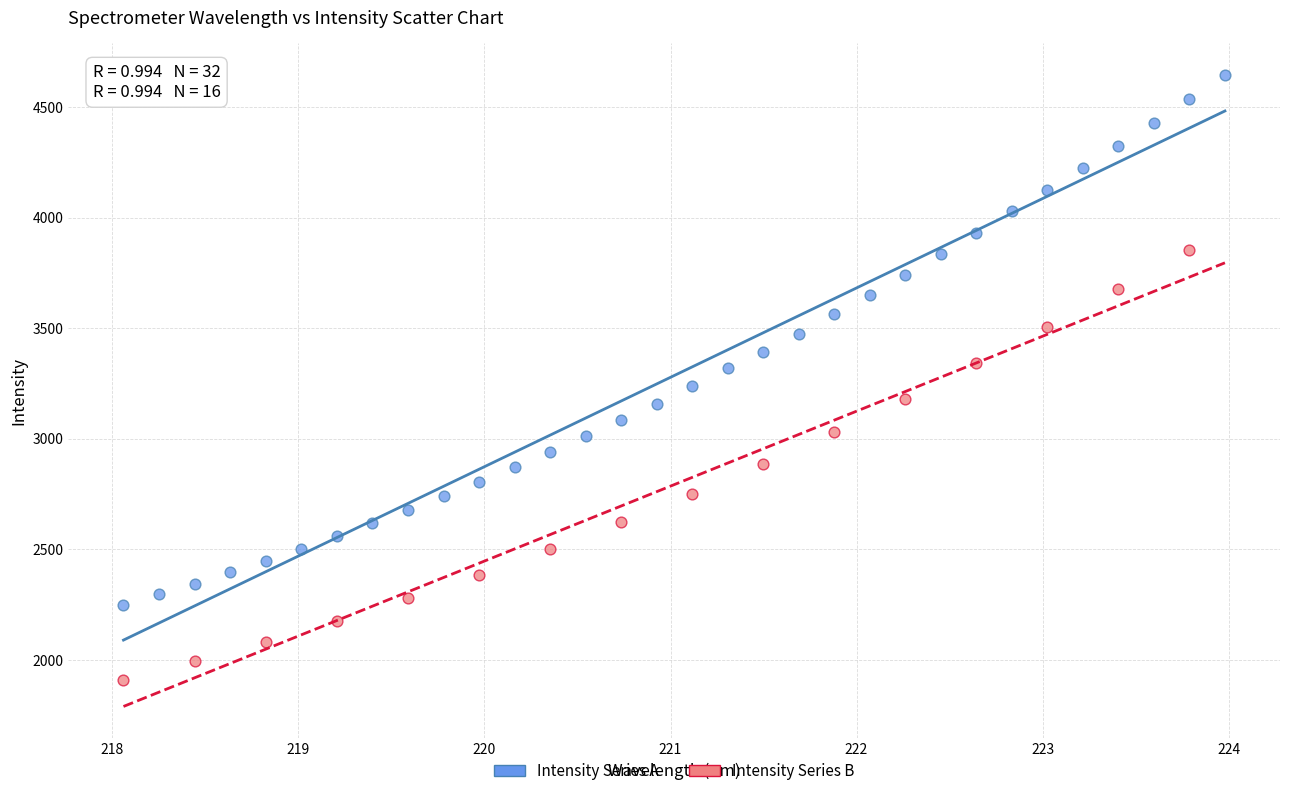

Which series contains the highest Y value?

Intensity Series A